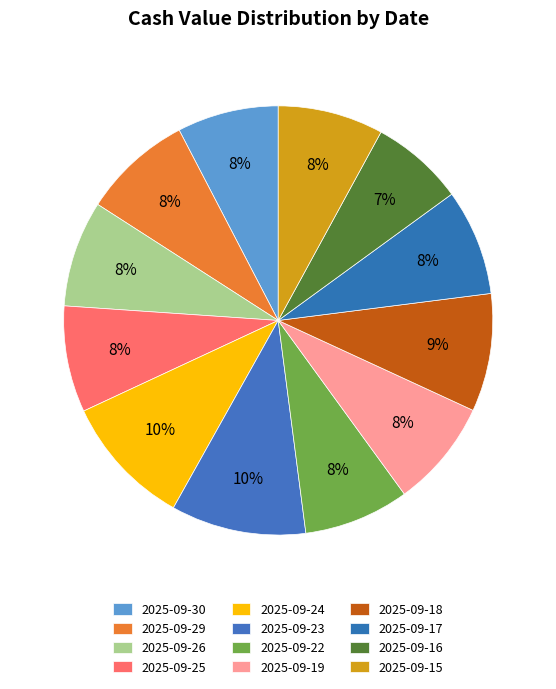

How many segments does this pie chart have?

12